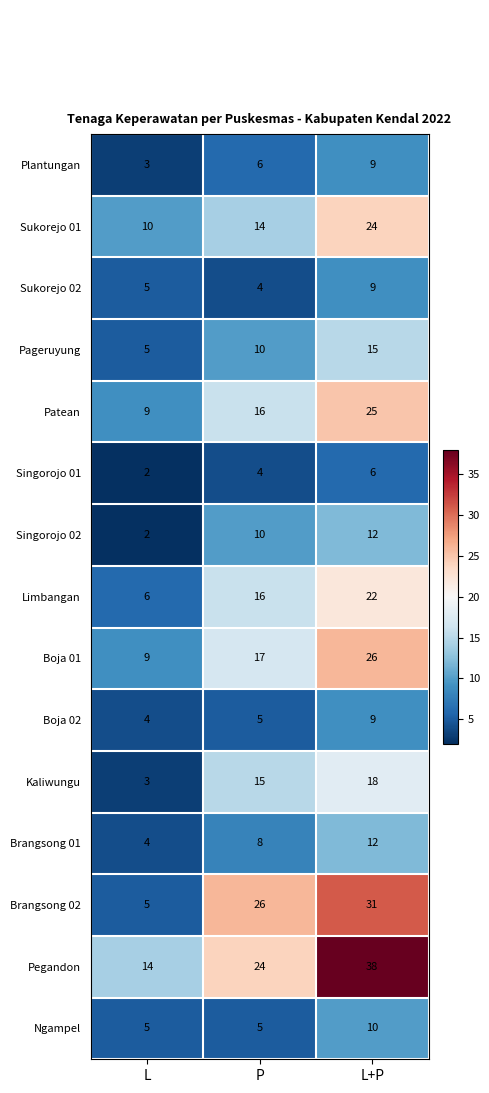

What is the total value across all series at L+P?

266